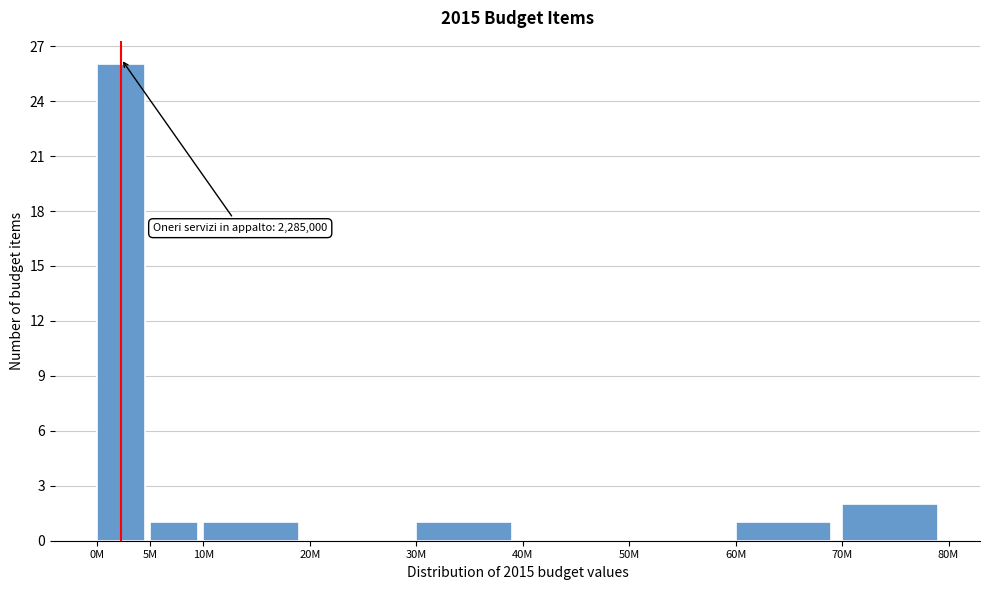

Reading left to right, extract all data points from this chart.

0M=26	5M=1	10M=1	20M=0	30M=1	40M=0	50M=0	60M=1	70M=2